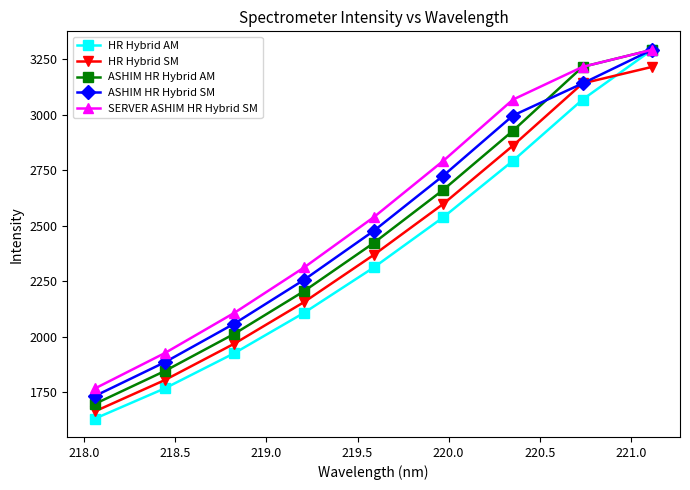

How many data points does each series have?

9